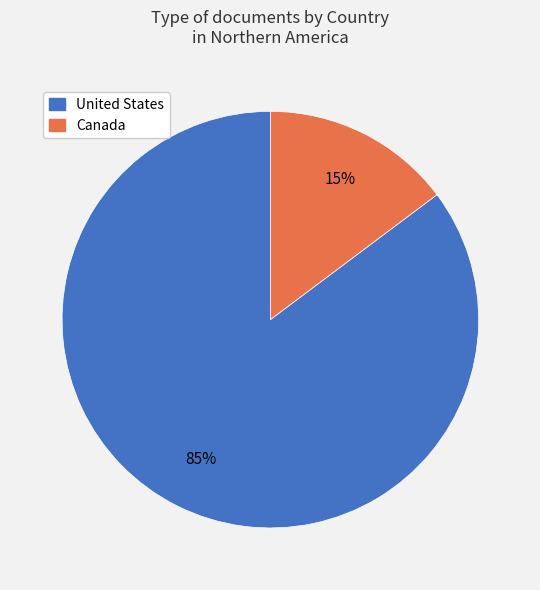

The Canada slice represents 15% of the pie. True or false?

True